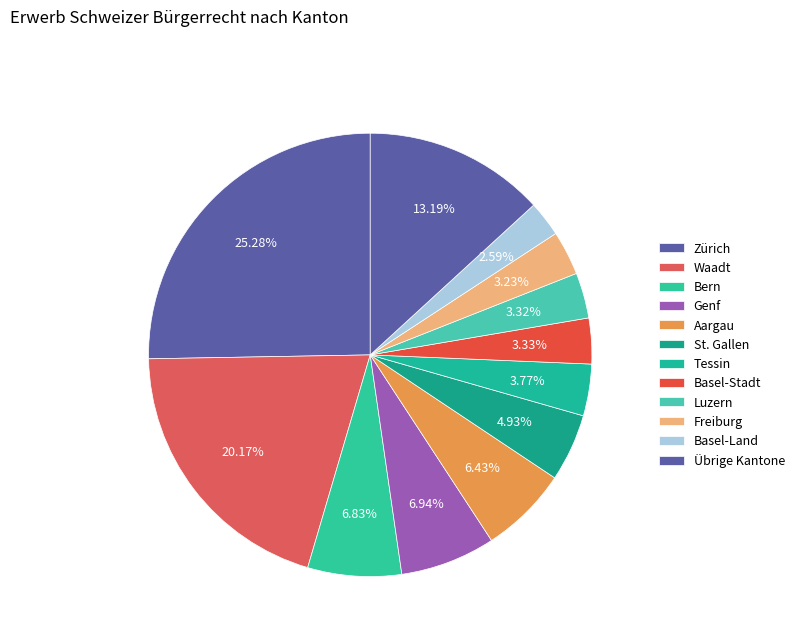

Count the number of slices in the pie.

12